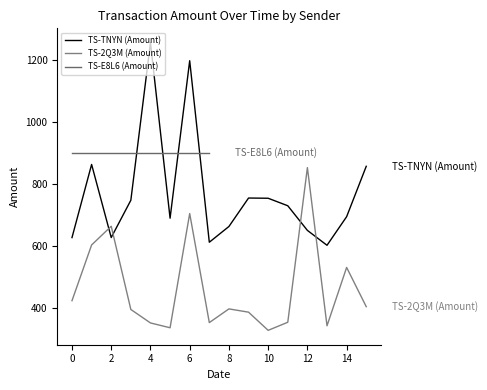

What is the difference between the second highest and second lowest values in the TS-TNYN (Amount) series?

585.7